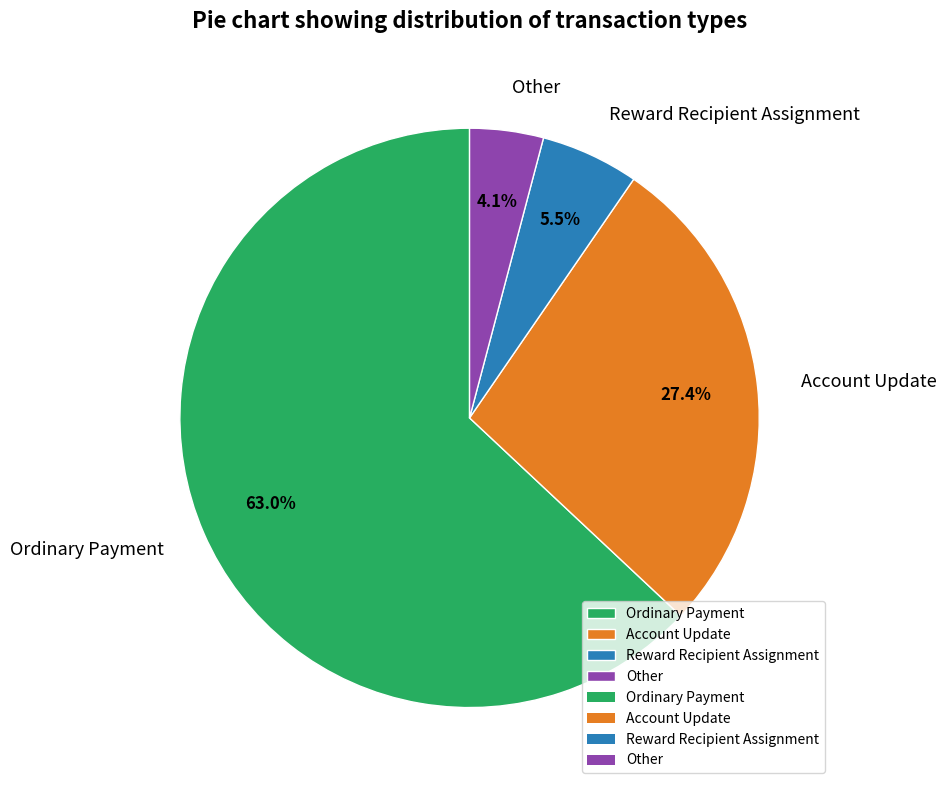

Count the number of slices in the pie.

4